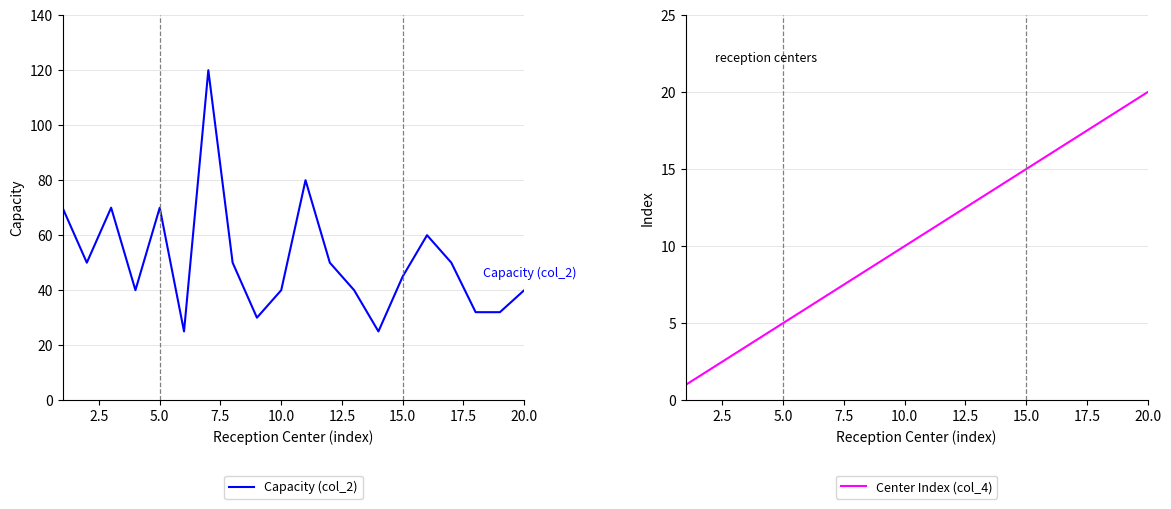

Which series has the widest spread of values?

Capacity (col_2)